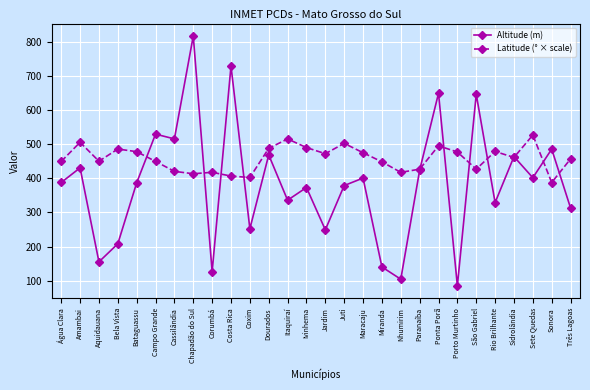

Where is the first local maximum for Altitude (m)?

Amambai